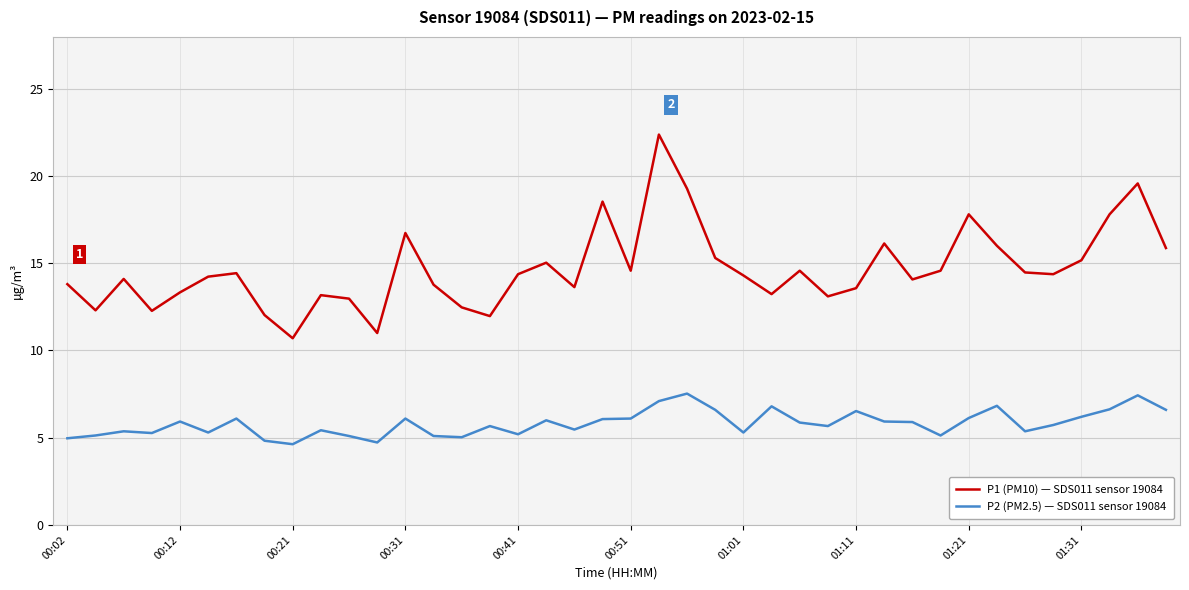

What are all the series names shown in the legend?

P1 (PM10) — SDS011 sensor 19084, P2 (PM2.5) — SDS011 sensor 19084